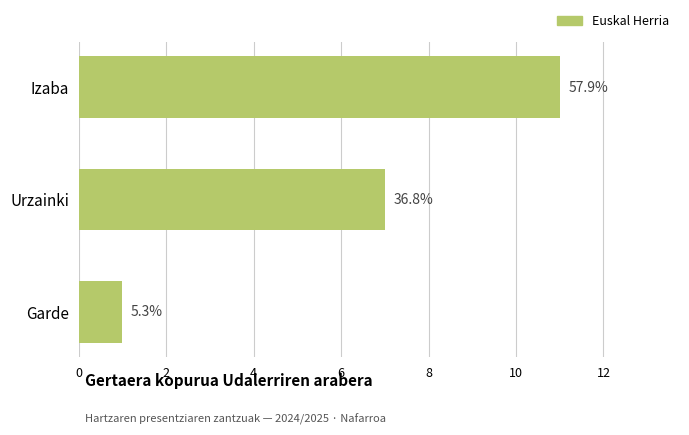

How many bars are there in total?

3